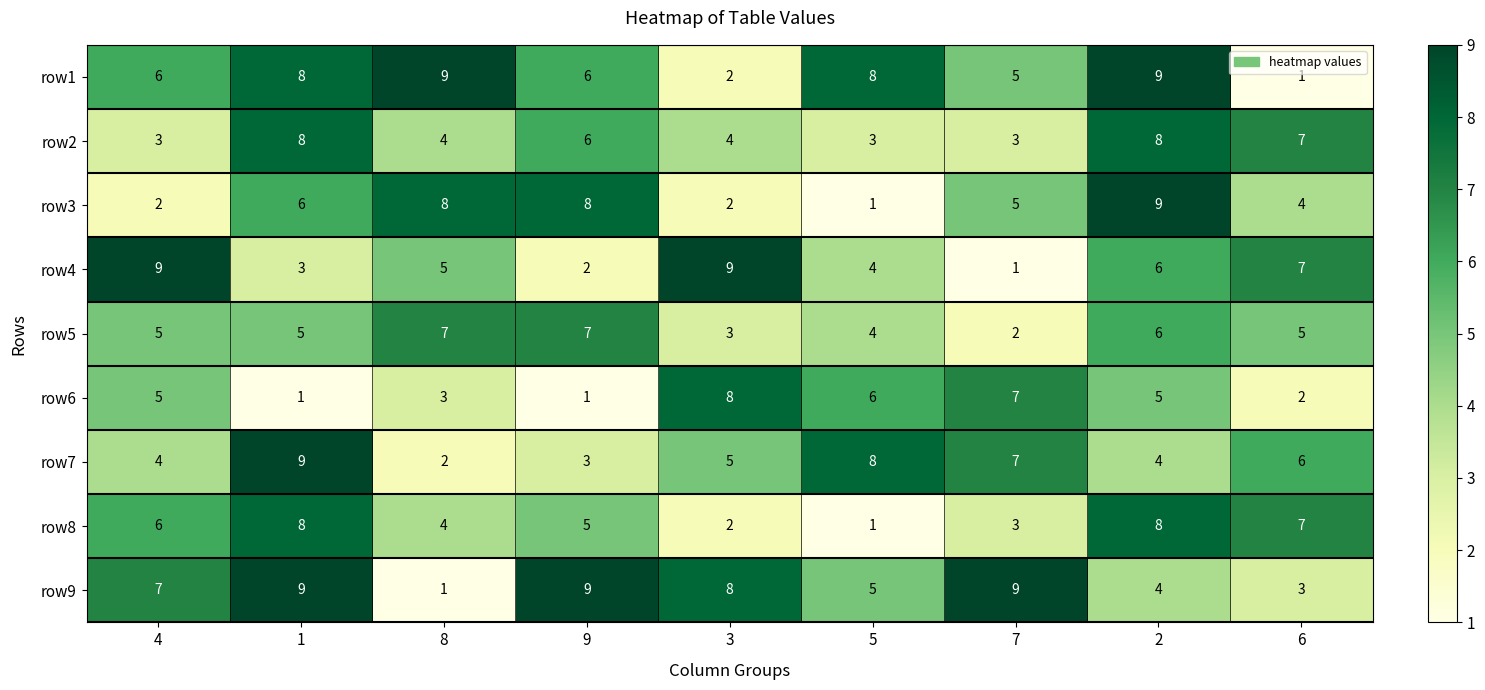

Which category has the lowest value in the row7 series?

8